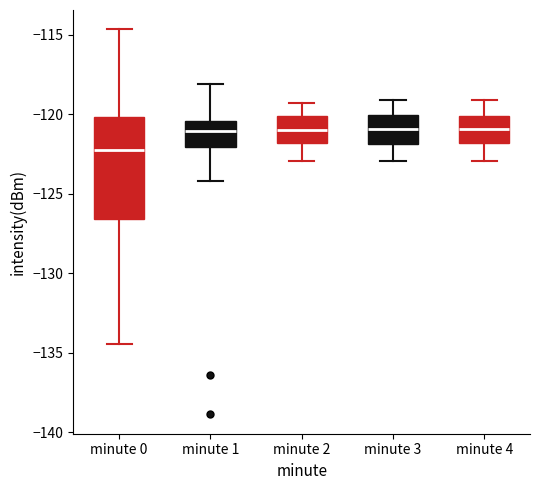

Comparing the boxes themselves (not the whiskers), which one is the tallest?

minute 0